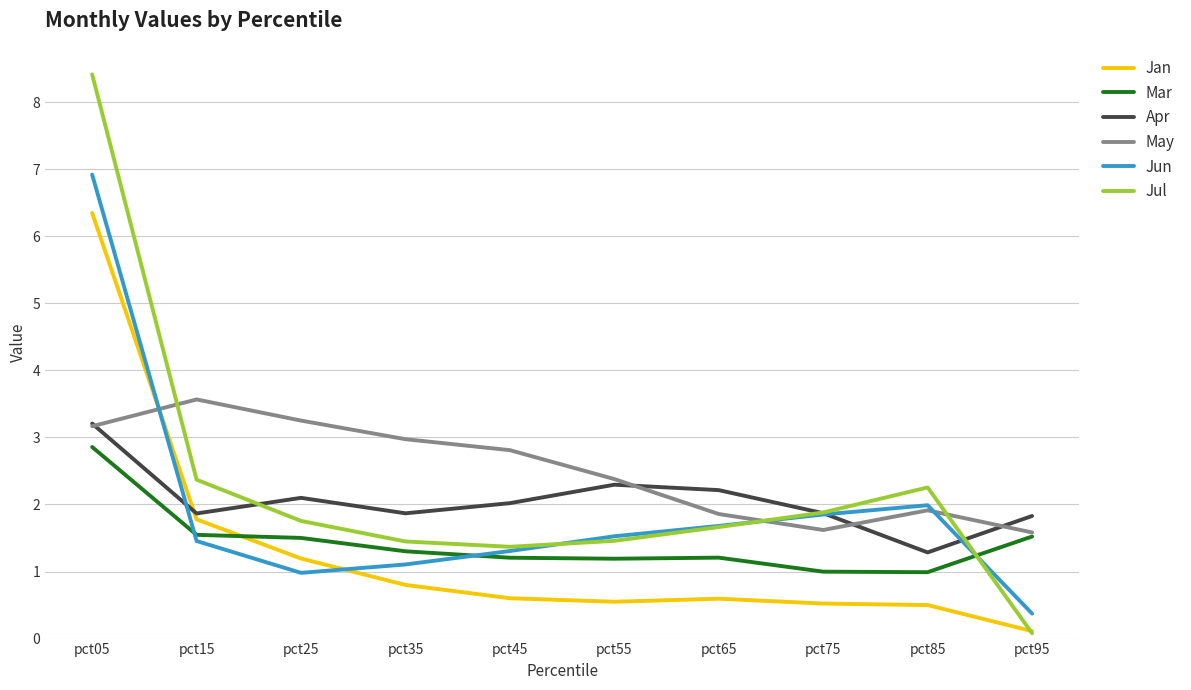

What is the minimum value shown in the chart?

0.1